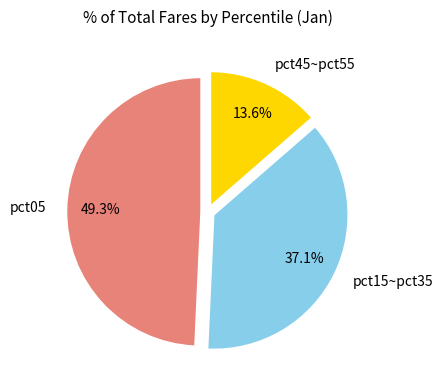

Rank the categories by value from highest to lowest.

pct05, pct15~pct35, pct45~pct55